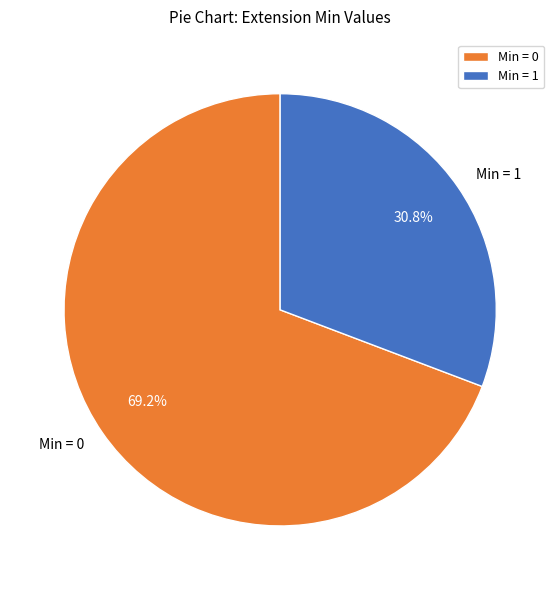

Which category has the smallest portion of the pie?

Min = 1